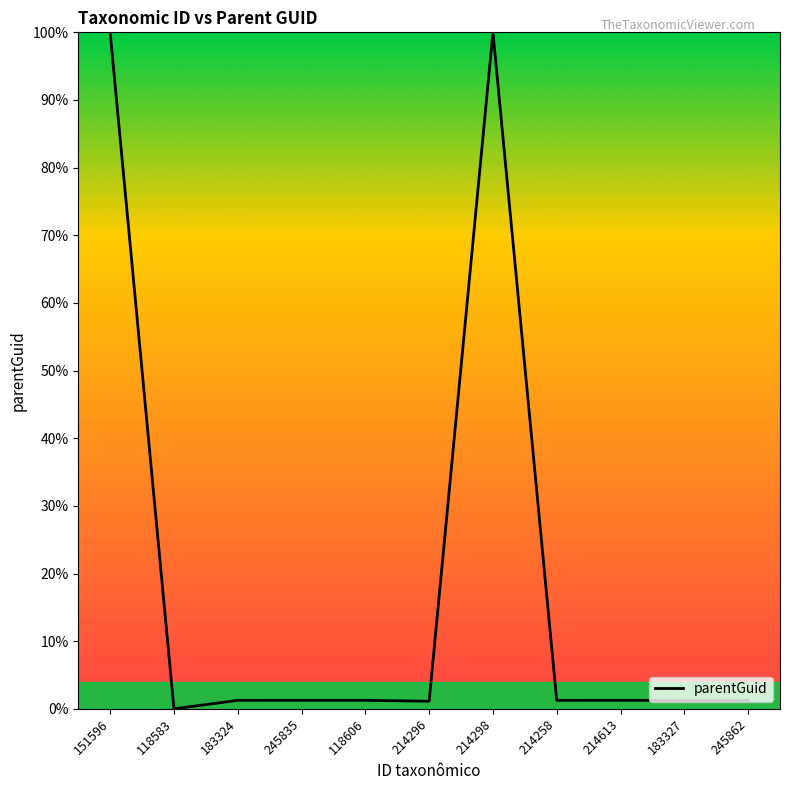

What is the change in value from 151596 to 118583?

-99.9